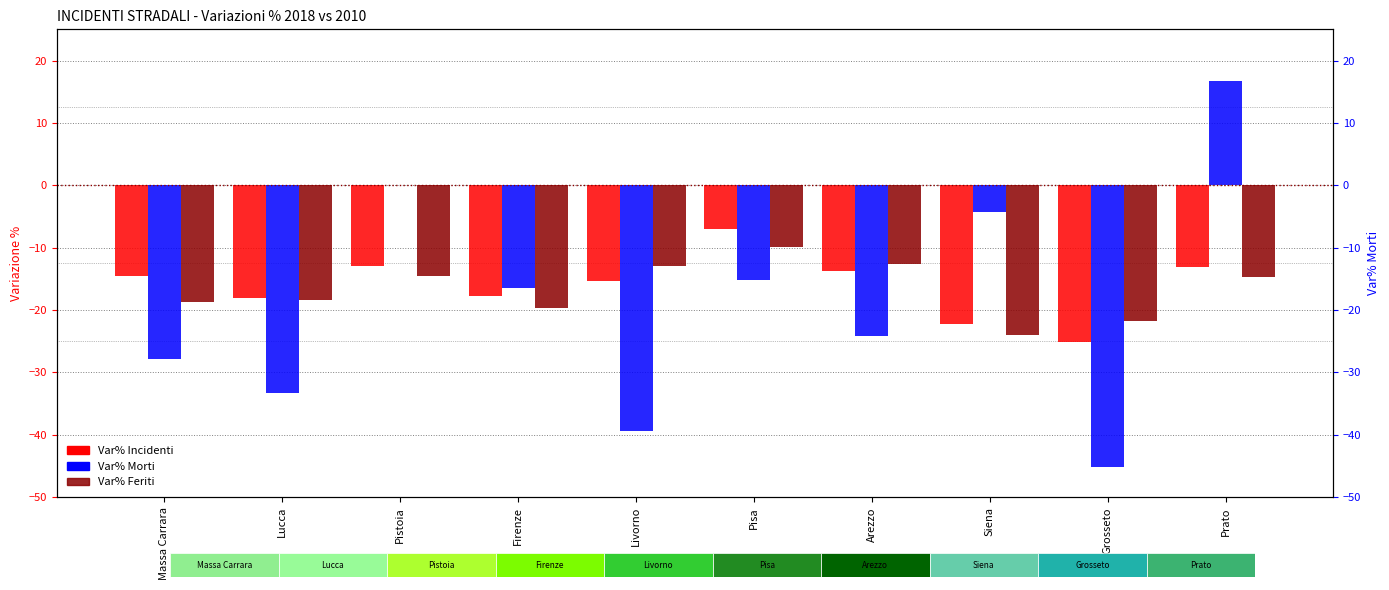

How many bars are there in total?

30